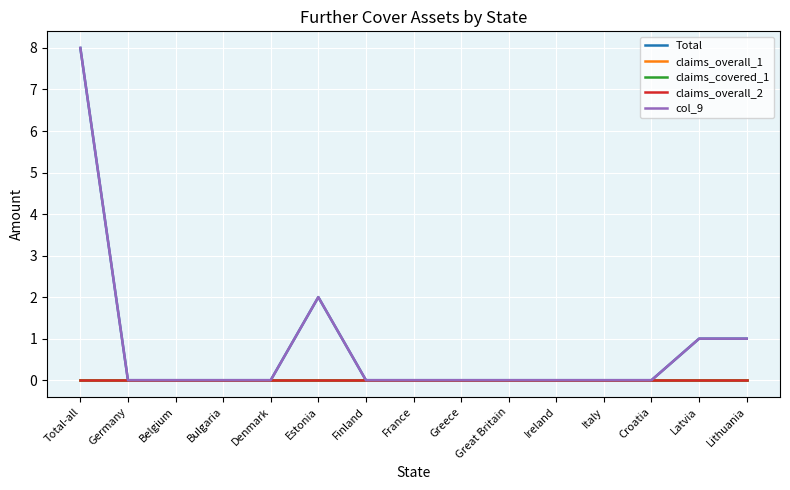

What is the total value across all series at Total-all?

16